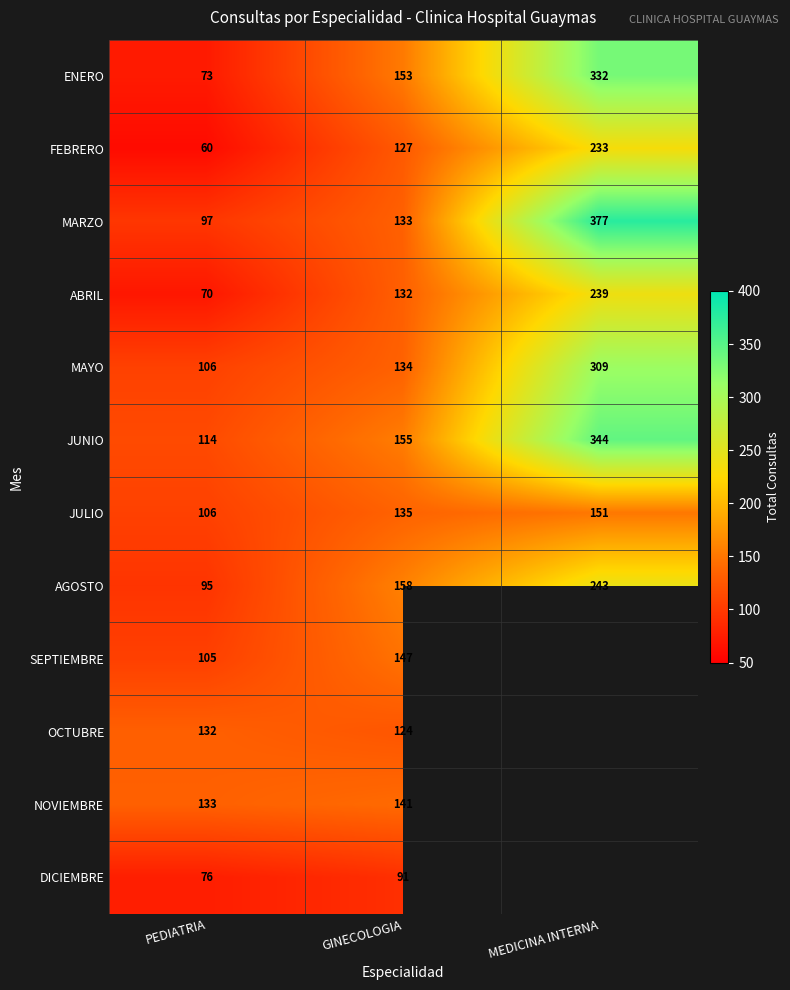

Is it true that JULIO equals 135 at GINECOLOGIA?

True